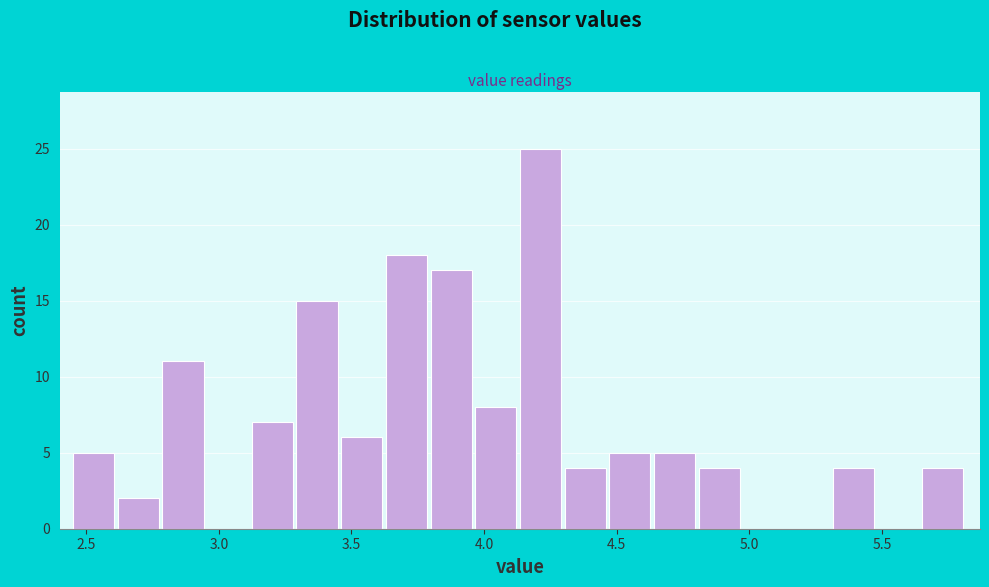

Read against the x-axis, roughly where is the centre of the tallest bar?

4.20